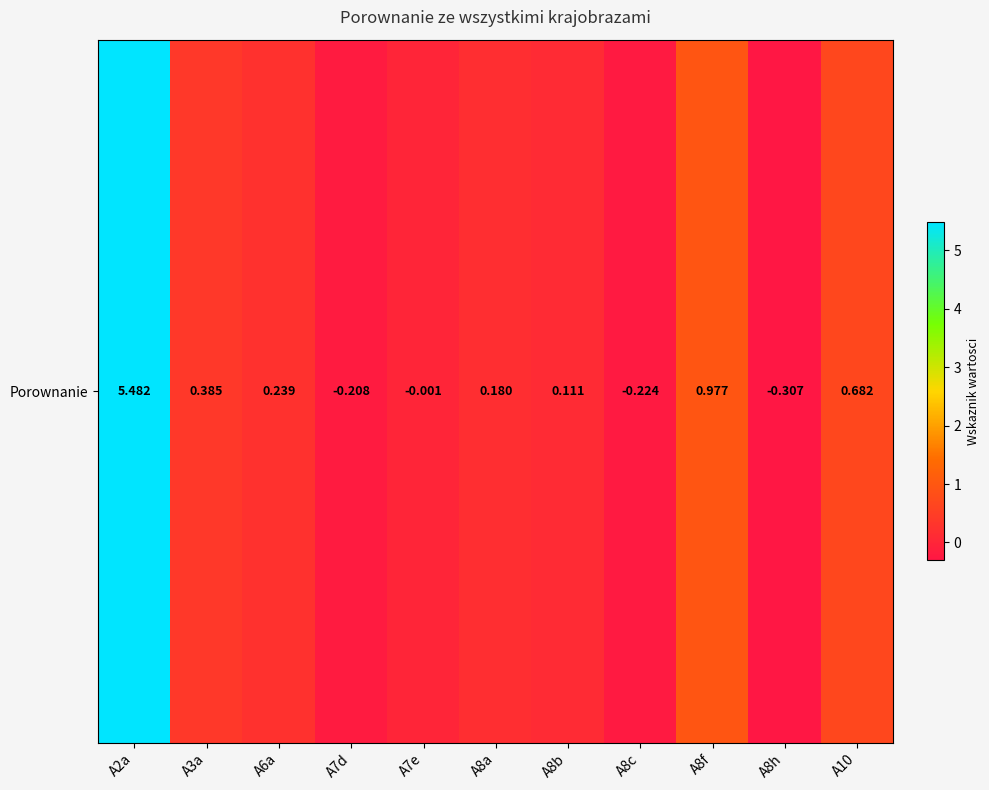

Count the number of categories in the chart.

11